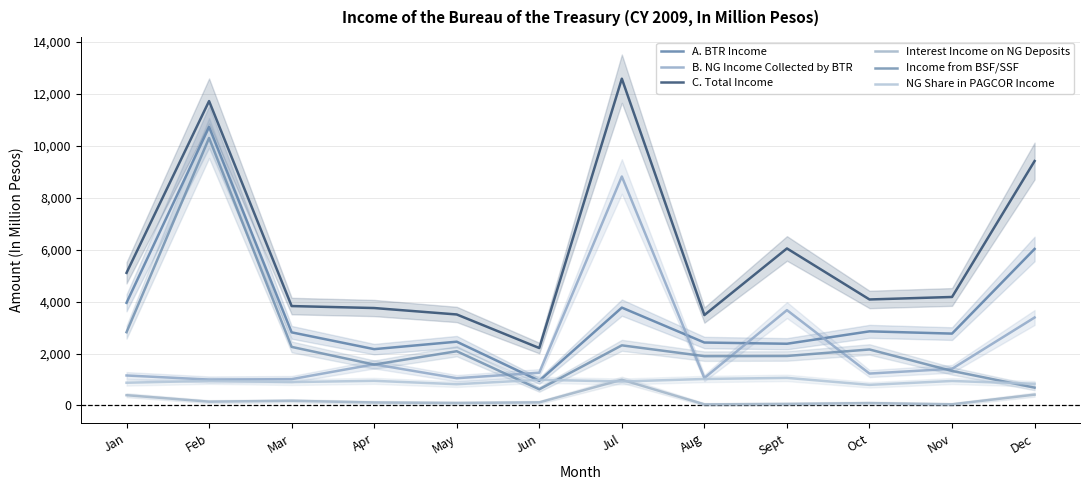

What is the difference between the highest and lowest values at Oct?

3992.0